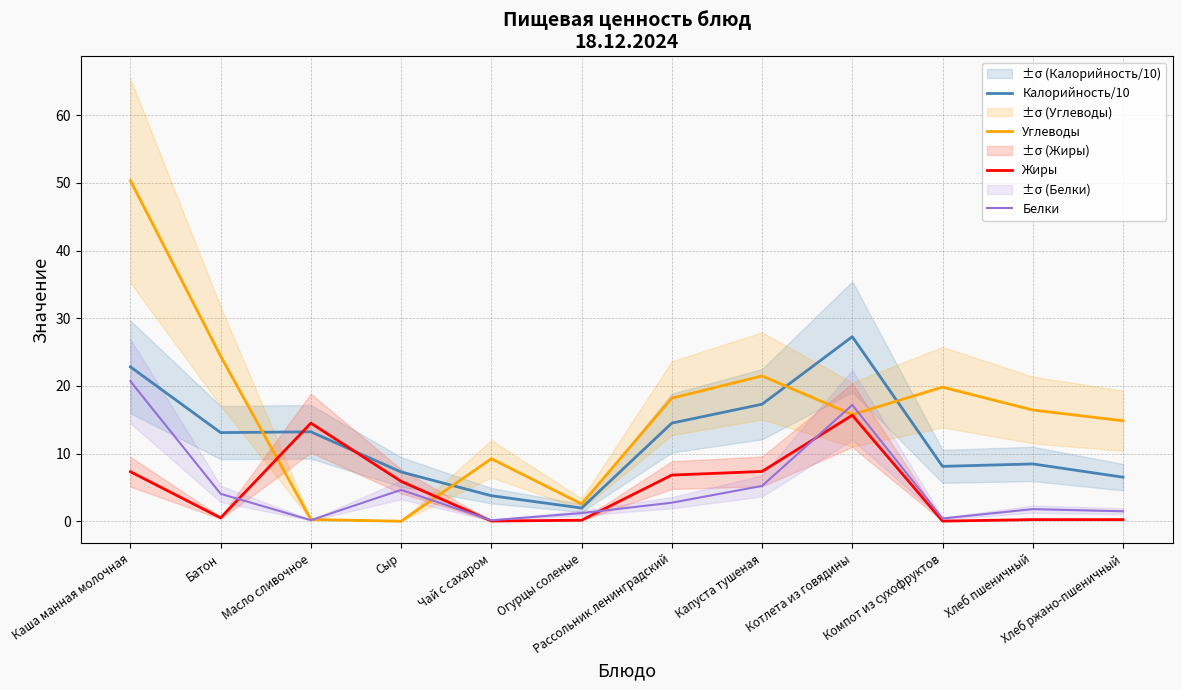

True or false: Калорийность/10 and Жиры cross at least once.

True